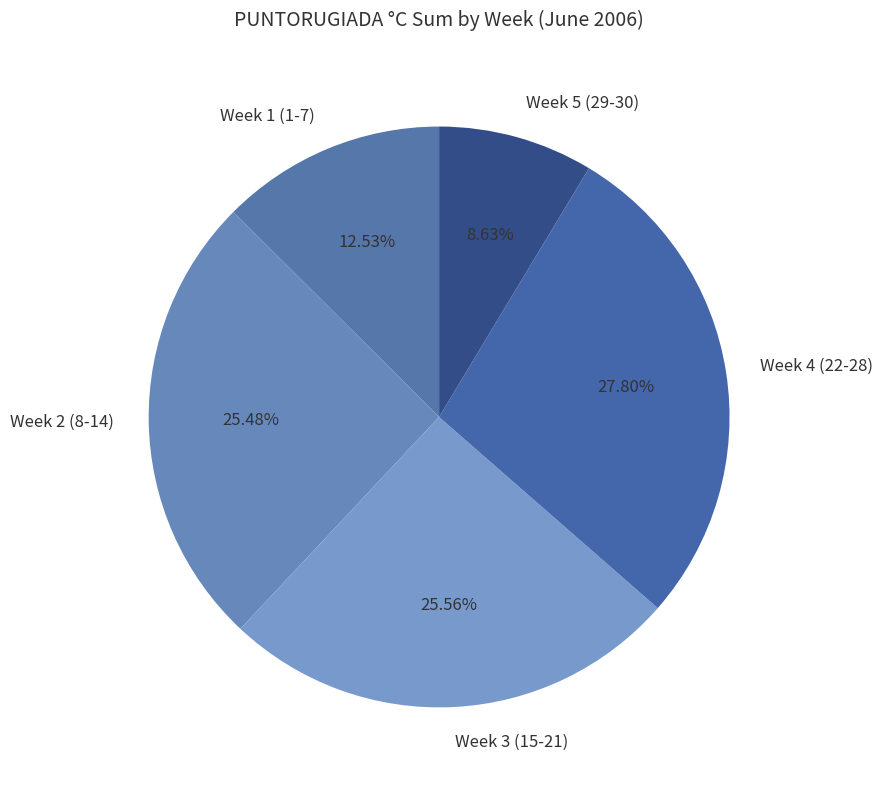

Is Week 5 (29-30) the majority of the pie?

No